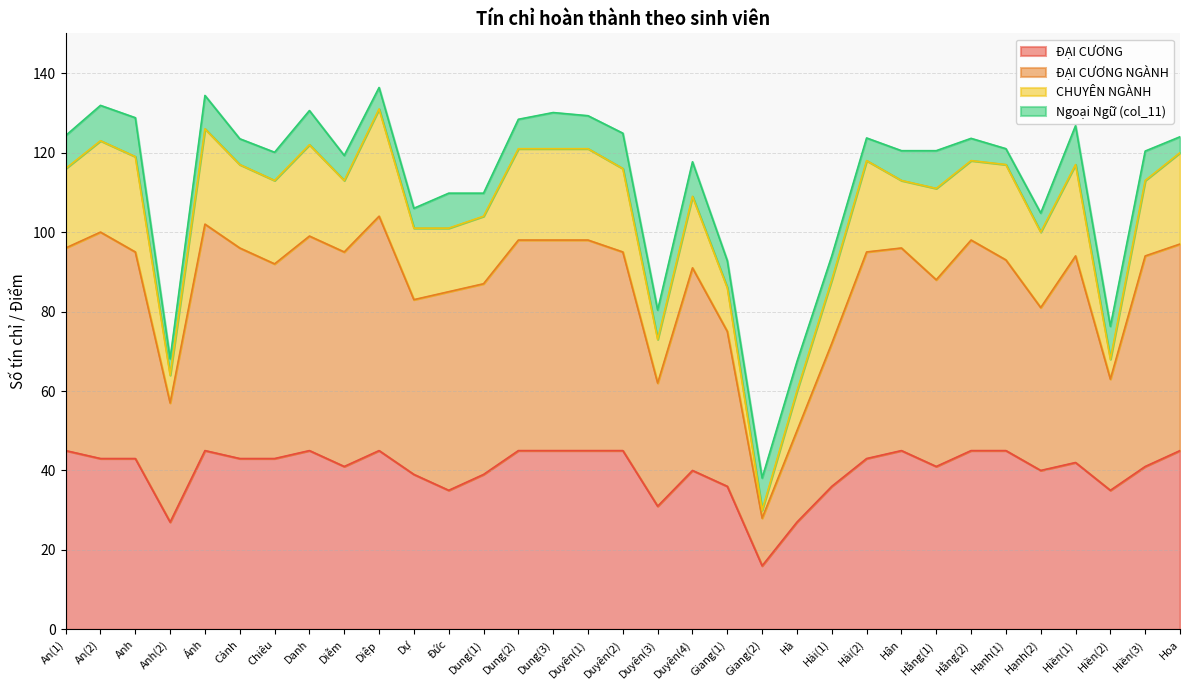

Which category has the lowest value in the ĐẠI CƯƠNG series?

Giang(2)